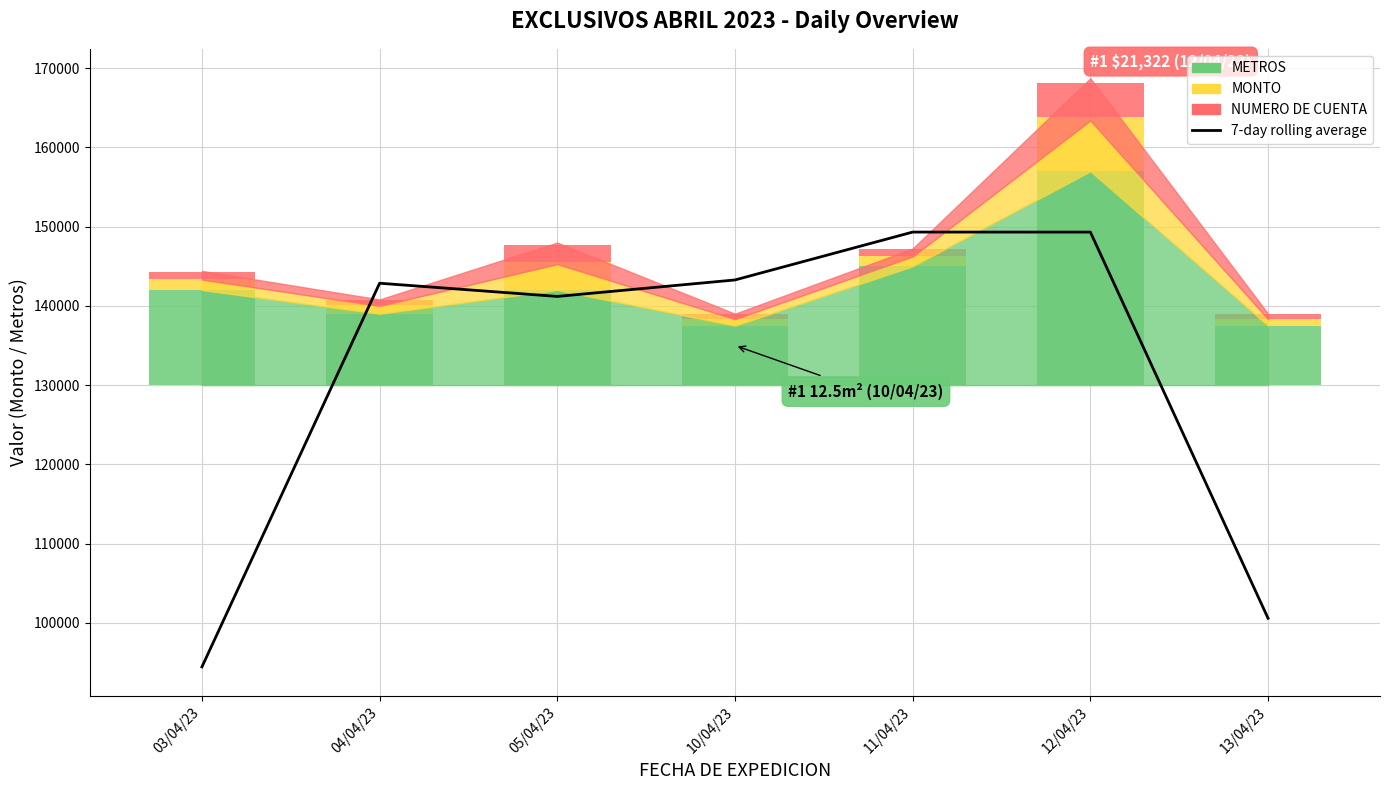

What is the label of the 3rd bar from the left?

05/04/23